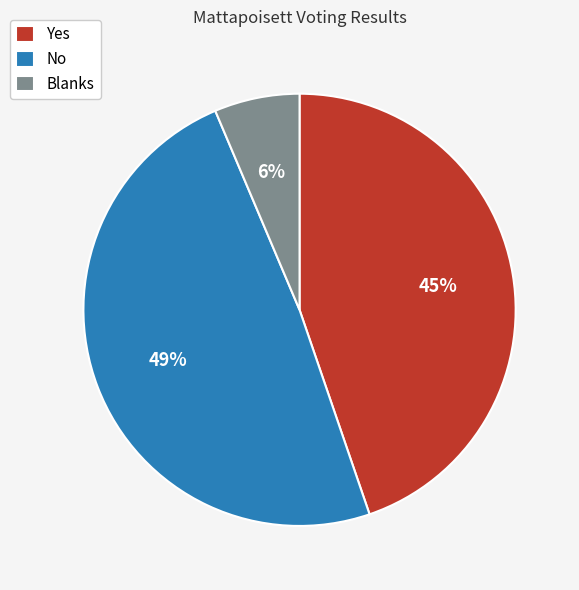

Is the sum of Yes and No greater than half?

Yes